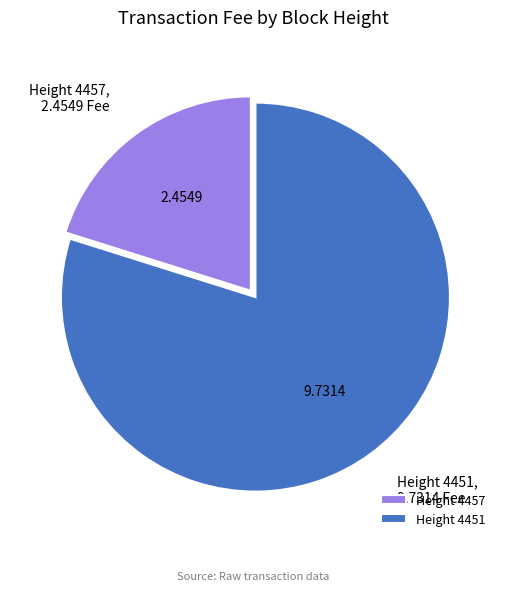

Is the sum of Height 4457 and Height 4451 greater than half?

Yes